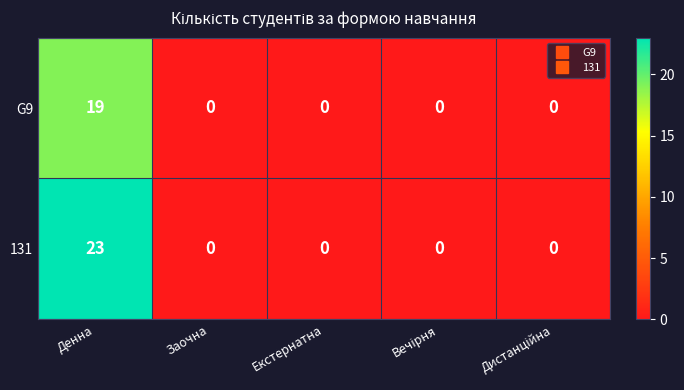

Reading right to left, extract all data points from this chart.

G9: 0	0	0	0	19
131: 0	0	0	0	23